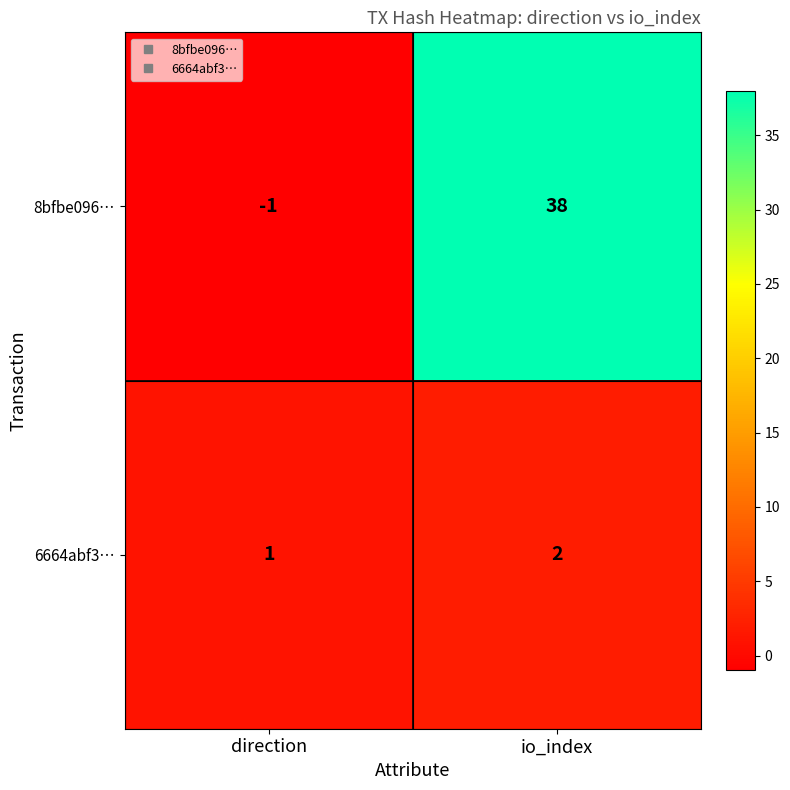

Where is 8bfbe096… nearest to the value 18?

direction